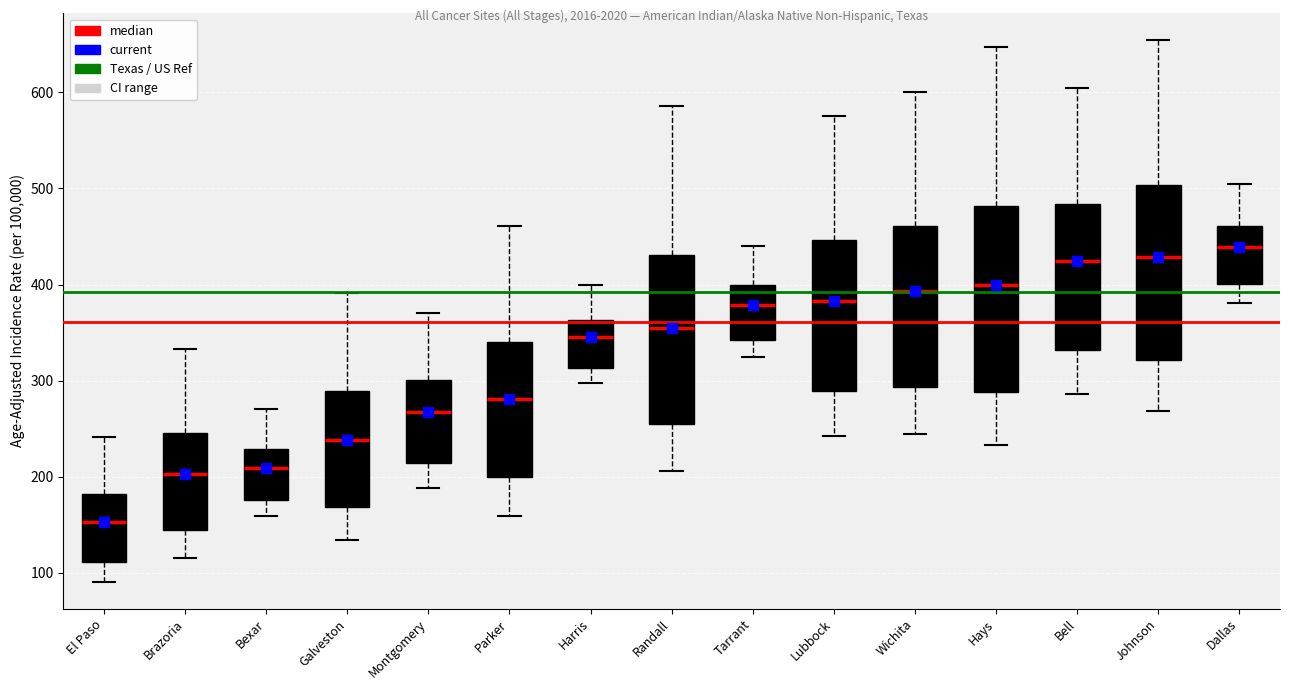

Reading left to right, transcribe this box plot: for each box, give where its median line is, the range the box spans, and where its two whiskers end, as read against the y-axis. The values are not printed on the chart, so give them approximately, as read against the axis.

El Paso: median 150, box 110 to 180, whiskers 90 to 240
Brazoria: median 200, box 140 to 250, whiskers 120 to 330
Bexar: median 210, box 180 to 230, whiskers 160 to 270
Galveston: median 240, box 170 to 290, whiskers 130 to 390
Montgomery: median 270, box 210 to 300, whiskers 190 to 370
Parker: median 280, box 200 to 340, whiskers 160 to 460
Harris: median 350, box 310 to 360, whiskers 300 to 400
Randall: median 360, box 260 to 430, whiskers 210 to 590
Tarrant: median 380, box 340 to 400, whiskers 320 to 440
Lubbock: median 380, box 290 to 450, whiskers 240 to 580
Wichita: median 390, box 290 to 460, whiskers 240 to 600
Hays: median 400, box 290 to 480, whiskers 230 to 650
Bell: median 420, box 330 to 480, whiskers 290 to 600
Johnson: median 430, box 320 to 500, whiskers 270 to 650
Dallas: median 440, box 400 to 460, whiskers 380 to 500